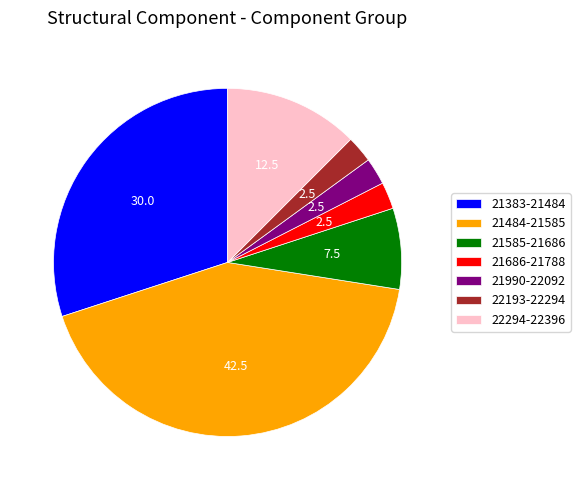

Which slice is the largest?

21484-21585